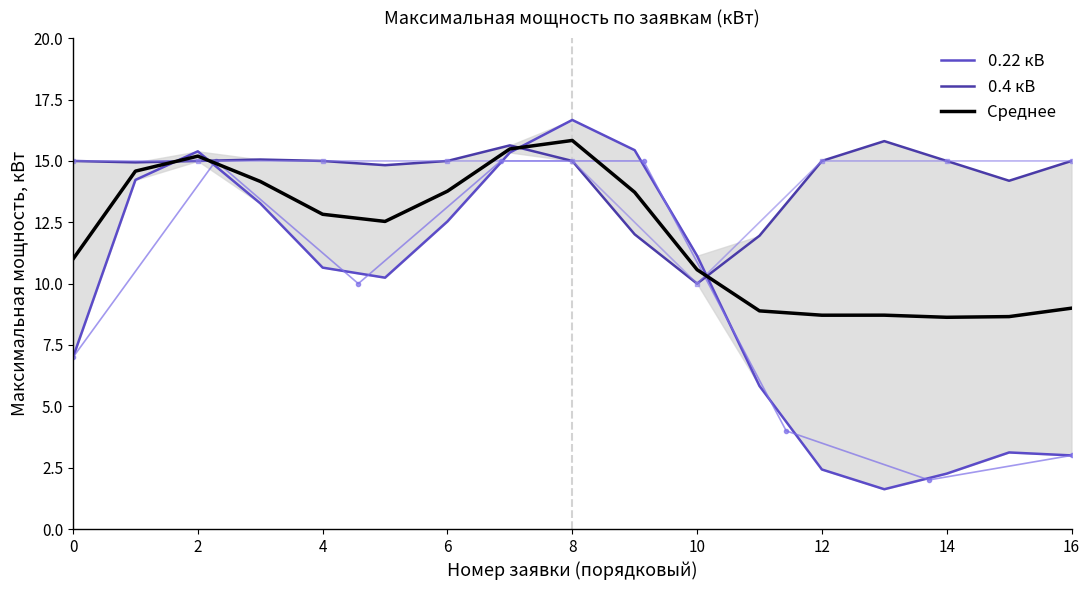

Is it true that Среднее equals 9.0 at 16?

True